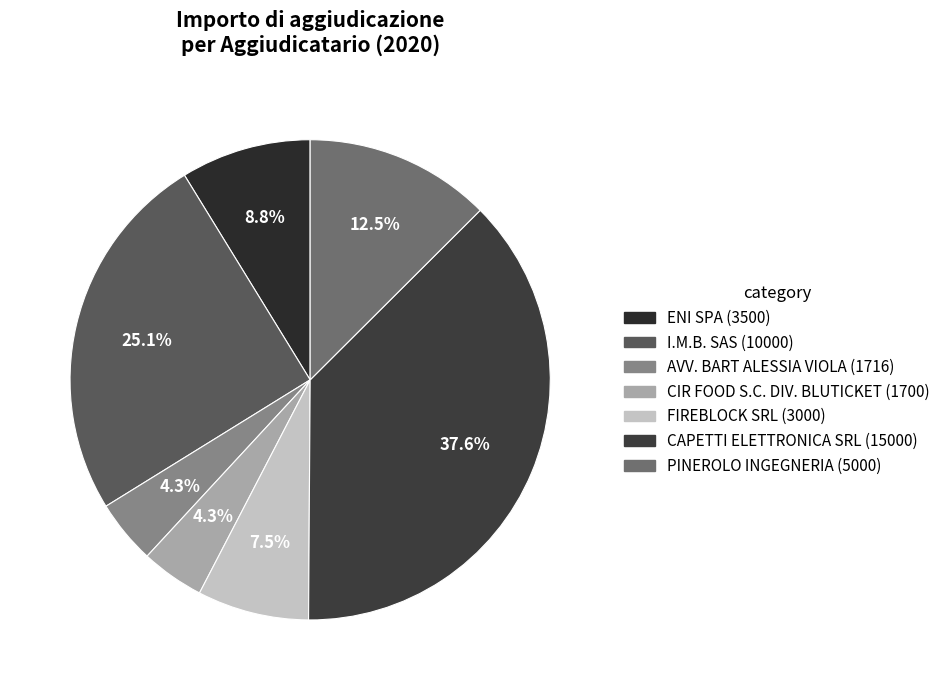

Rank the categories by value from highest to lowest.

CAPETTI ELETTRONICA SRL, I.M.B. SAS, PINEROLO INGEGNERIA INGEGNERI E PER, ENI SPA, FIREBLOCK SRL, AVV. BART ALESSIA VIOLA, CIR FOOD S.C. DIVISIONE BLUTICKET